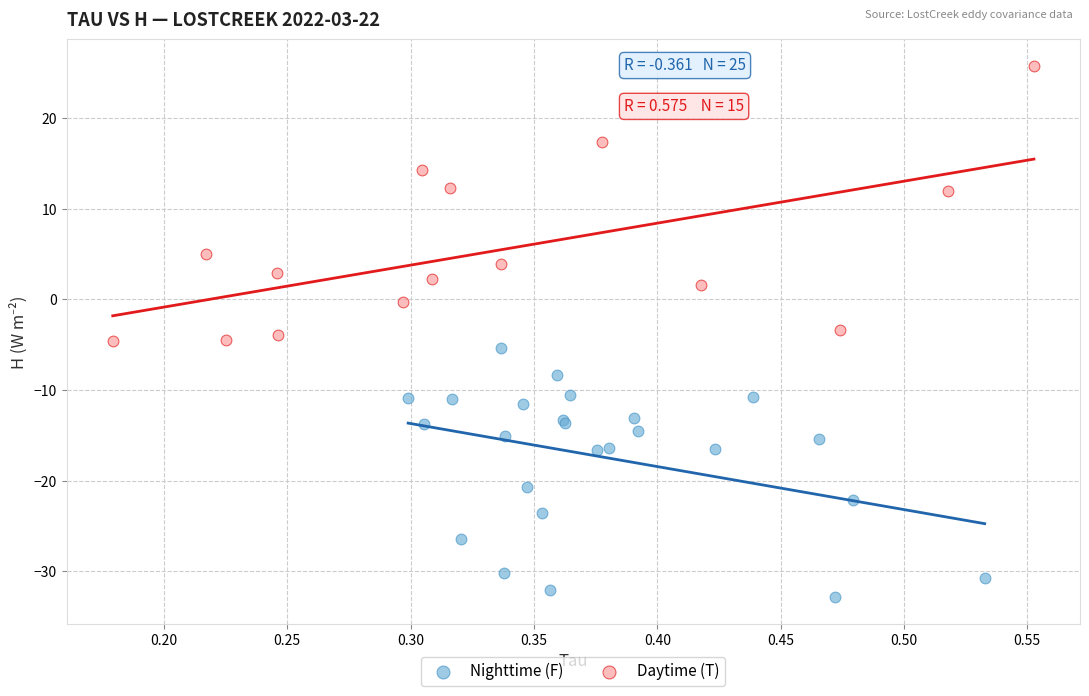

Which series contains the lowest Y value?

Nighttime (F)